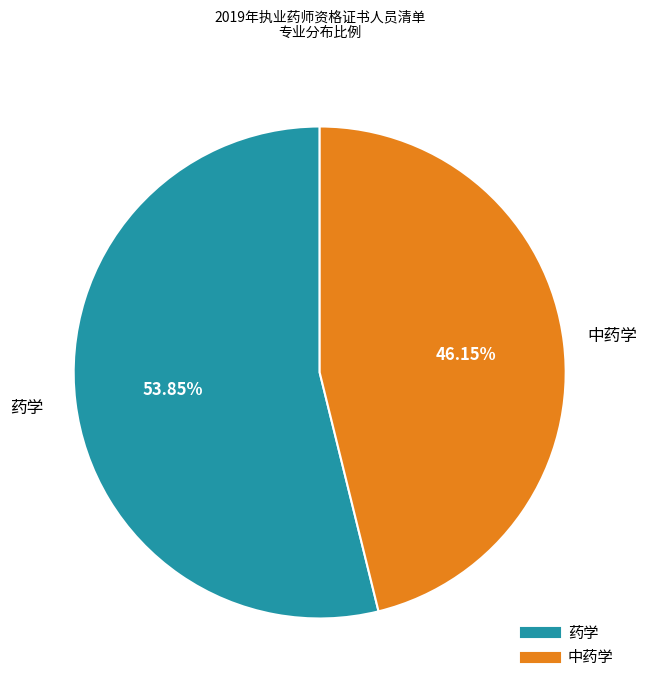

What percentage do 中药学 and 药学 together represent?

100.0%